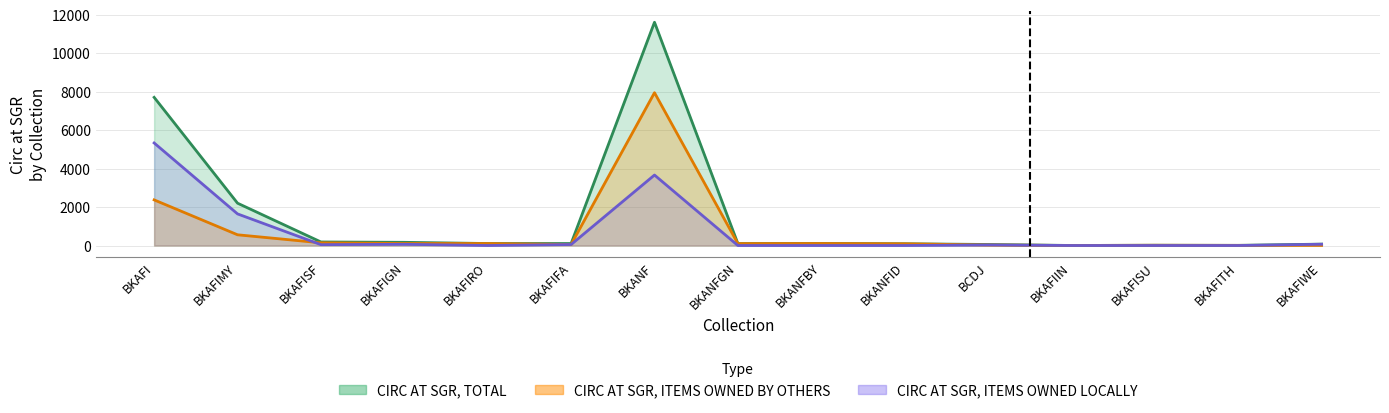

Does the chart display data point markers on the line(s)?

No